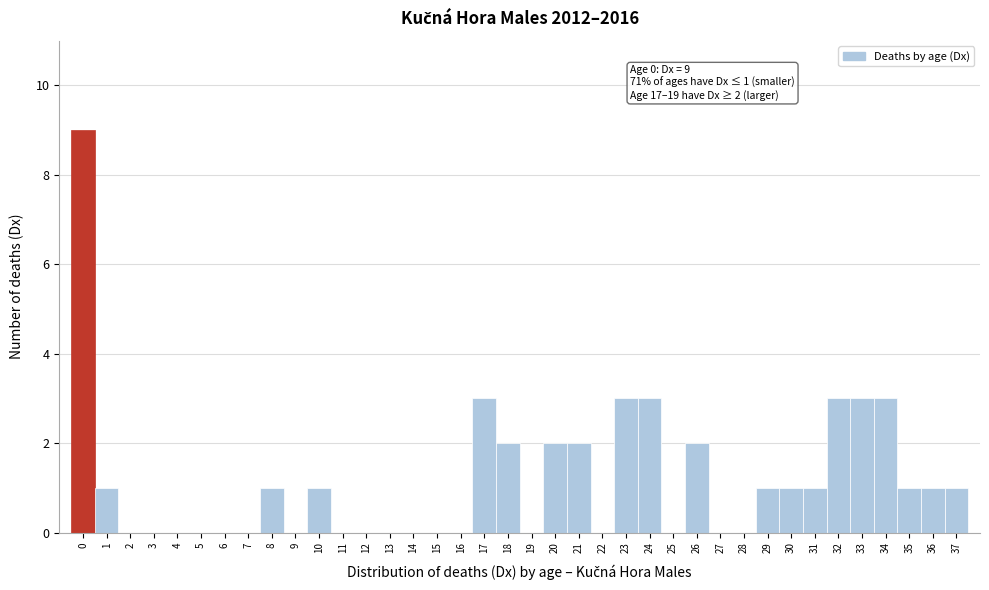

Over which range of the x-axis is the bar tallest?

-0.5 to 0.5